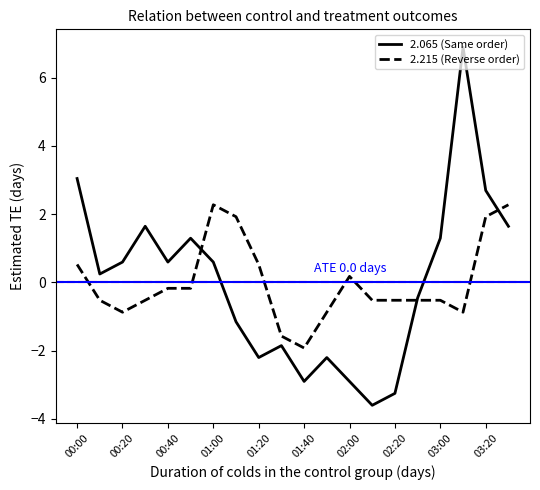

Count the number of data series in this chart.

2